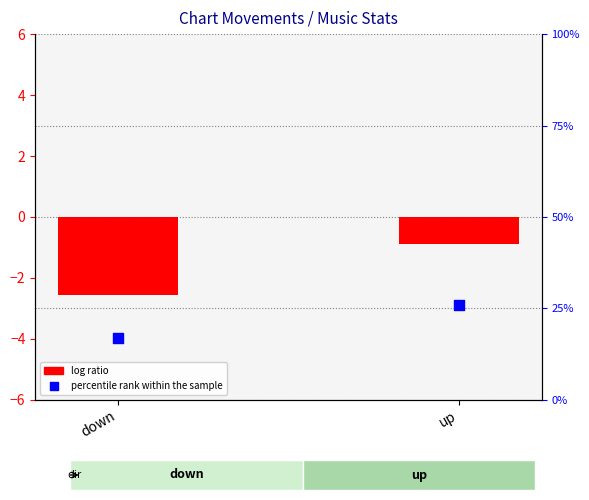

At how many categories does at least one series exceed 15?

2